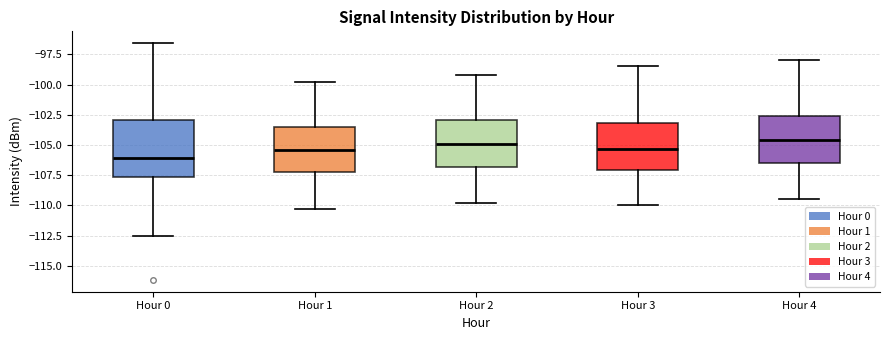

Reading left to right, read every box against the y-axis: the position of its median line, the range the box covers, and the ends of its whiskers. The values are not printed on the chart, so give them approximately, as read against the axis.

Hour 0: median -106.0, box -107.5 to -103.0, whiskers -112.5 to -96.5
Hour 1: median -105.5, box -107.5 to -103.5, whiskers -110.5 to -100.0
Hour 2: median -105.0, box -107.0 to -103.0, whiskers -110.0 to -99.0
Hour 3: median -105.5, box -107.0 to -103.0, whiskers -110.0 to -98.5
Hour 4: median -104.5, box -106.5 to -102.5, whiskers -109.5 to -98.0